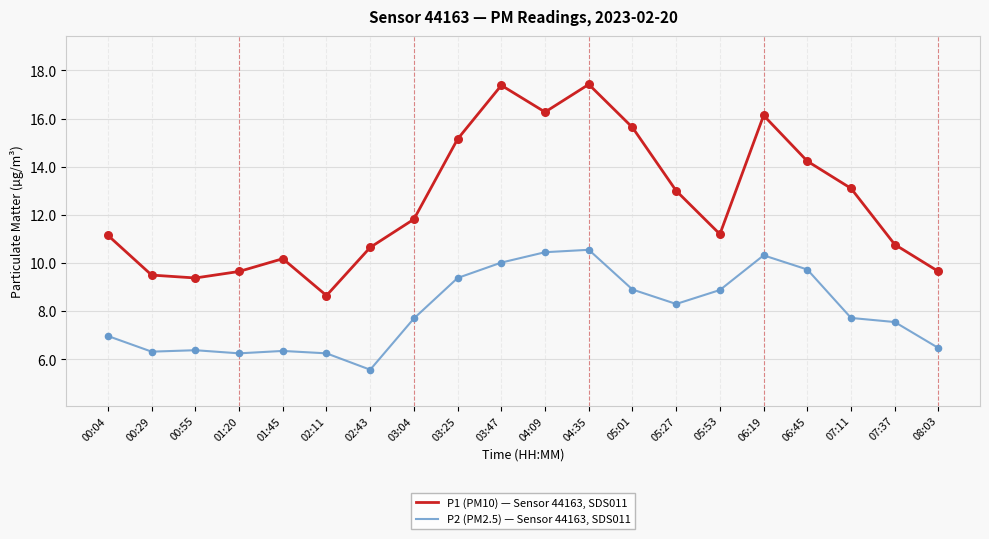

At which category is the sum across all series the highest?

04:35